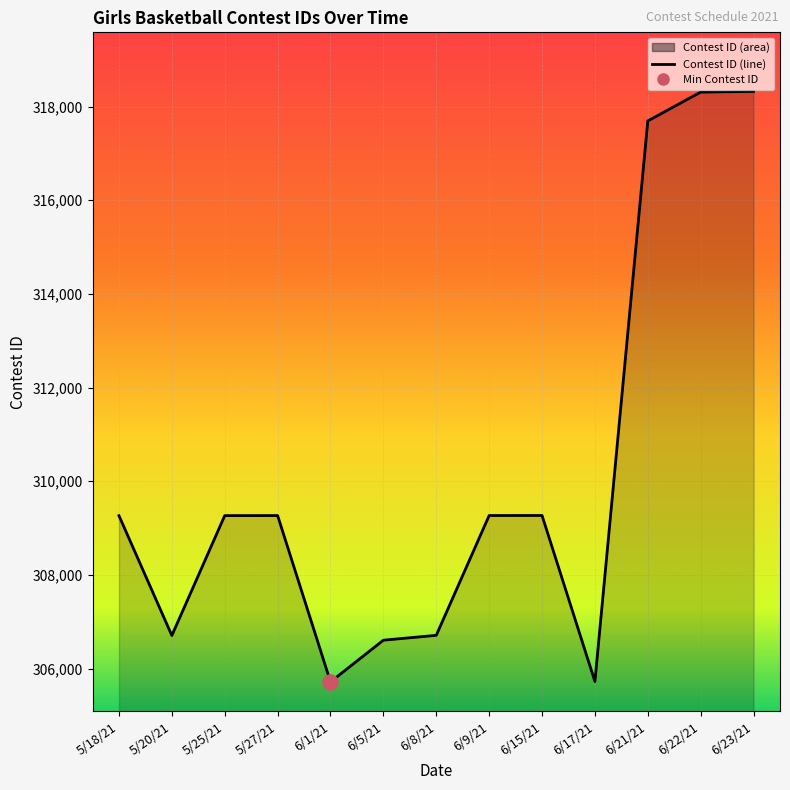

What is the ratio of the value at 5/20/21 to the value at 5/18/21?

1.0